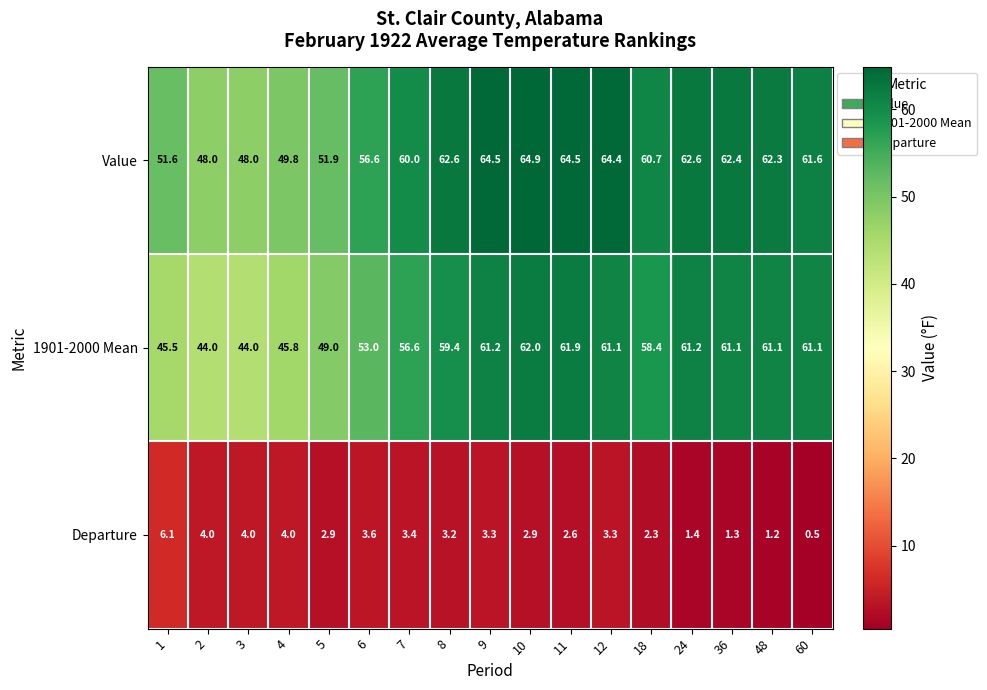

What is the average value of the 1901-2000 Mean series?

55.7